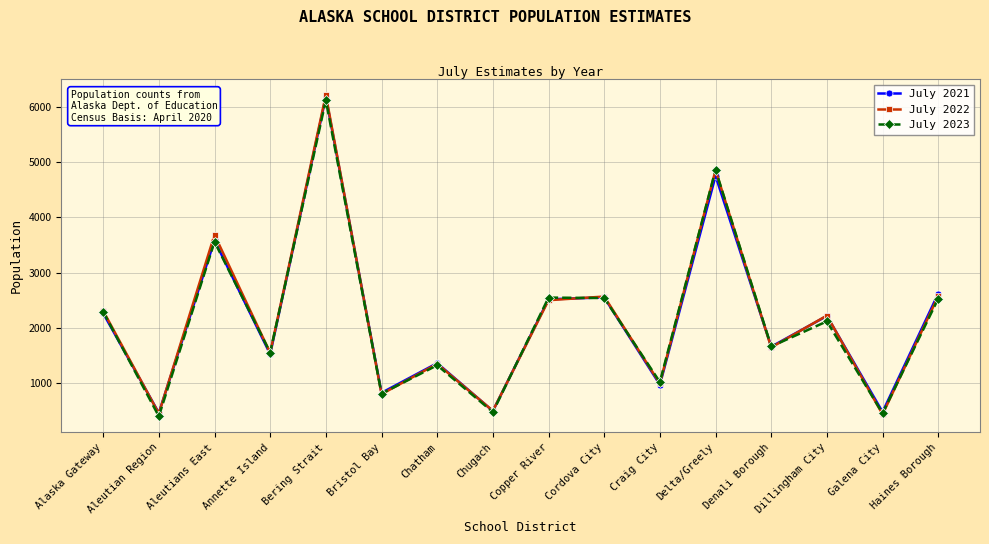

What is the maximum value for July 2023?

6122